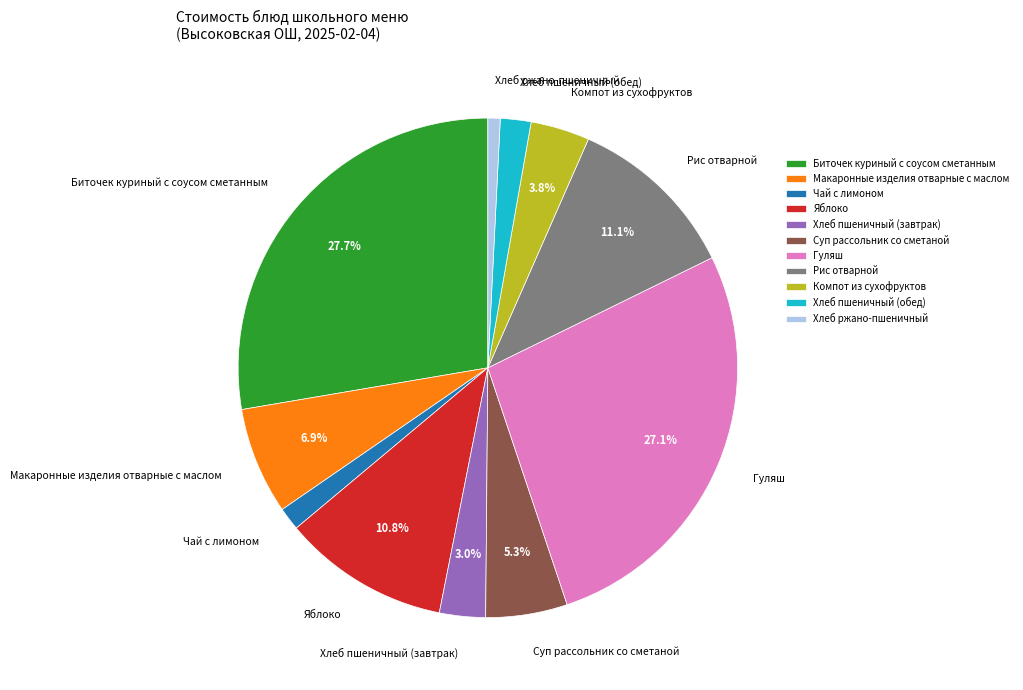

Does Суп рассольник со сметаной account for over 50% of the chart?

No